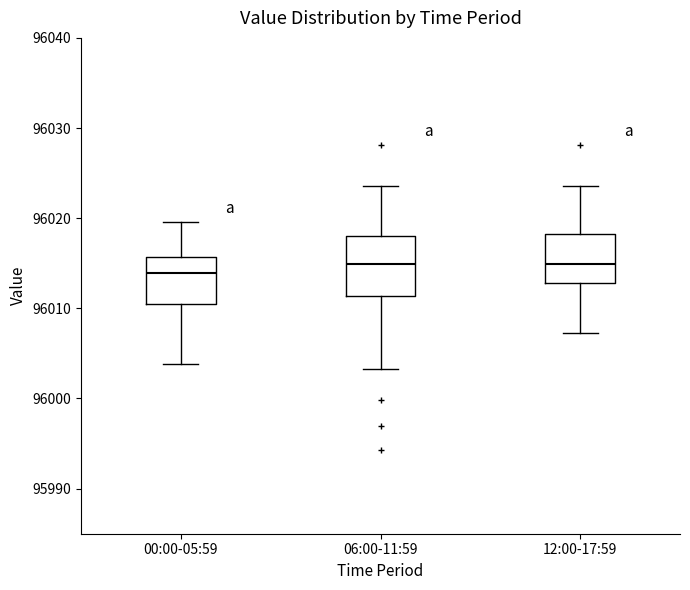

Where does the upper whisker of the box for 00:00-05:59 end on the y-axis? The values are not printed on the chart, so give them approximately, as read against the axis.

96020